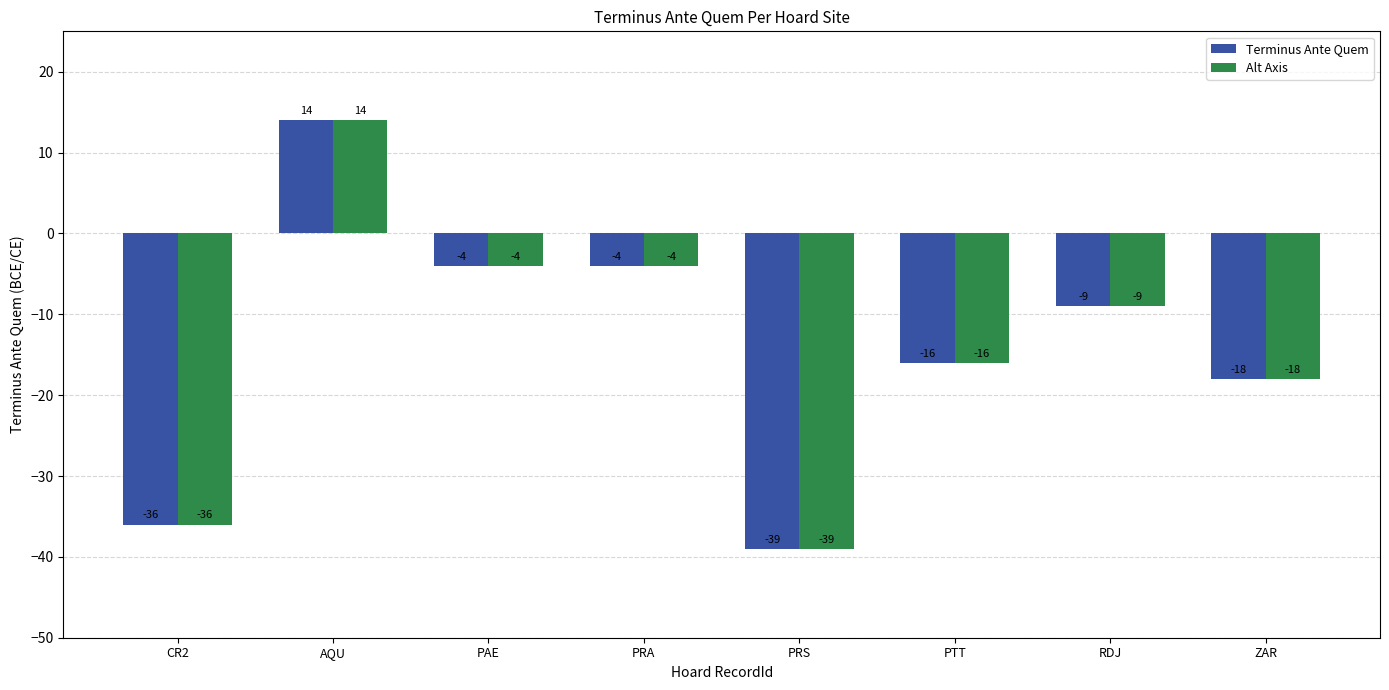

How many negative values does the Terminus Ante Quem series have?

7